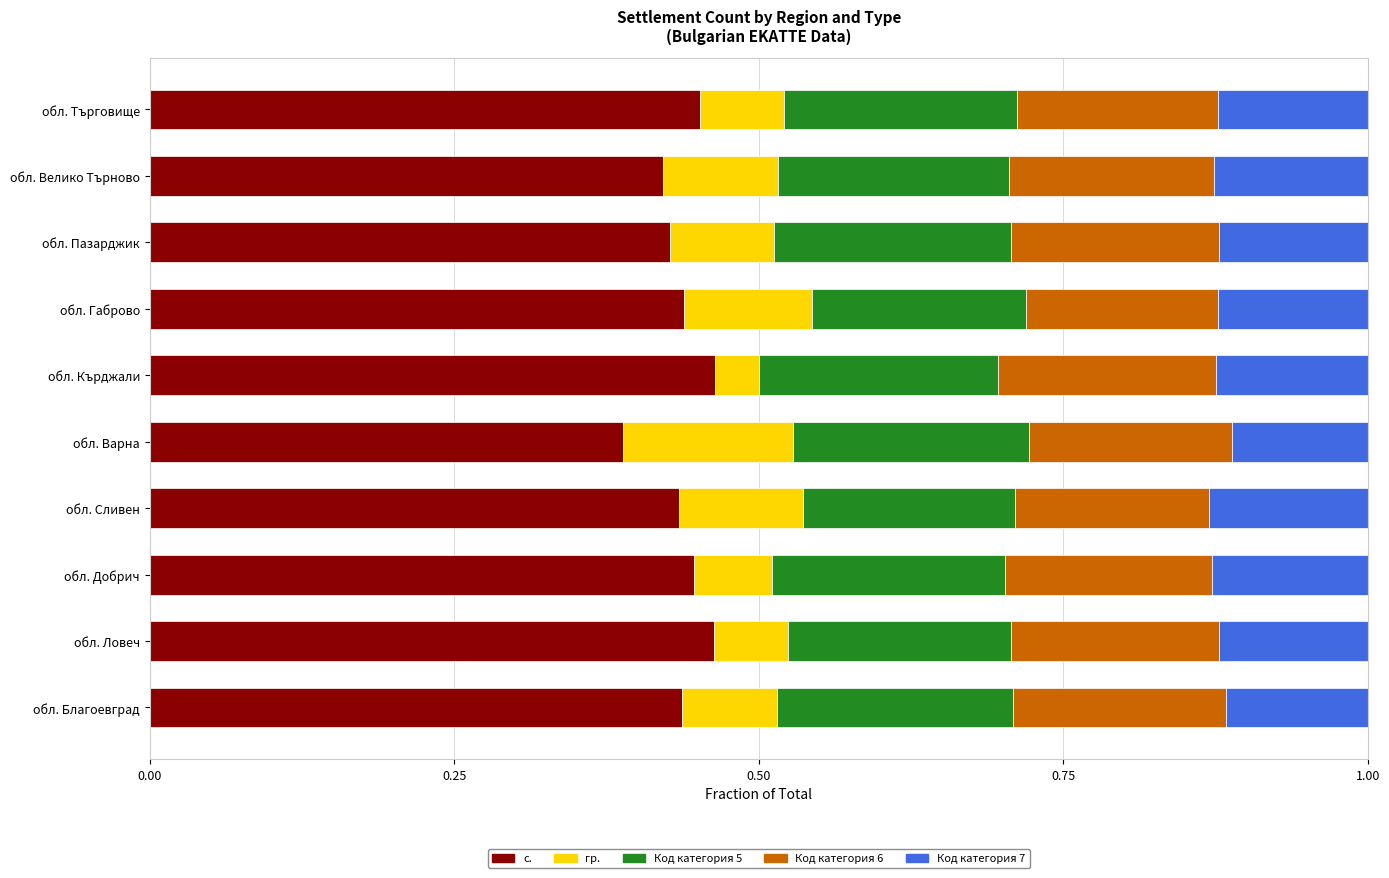

How many series are shown in this chart?

5